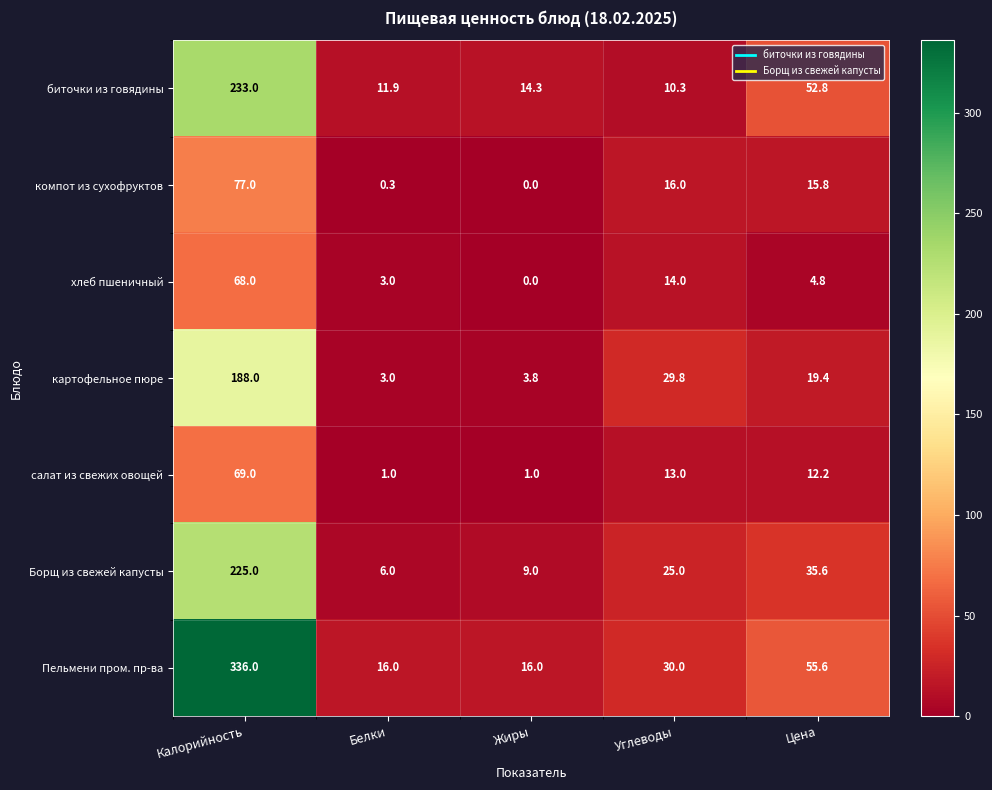

What is the difference between the maximum and minimum values in the картофельное пюре series?

185.0